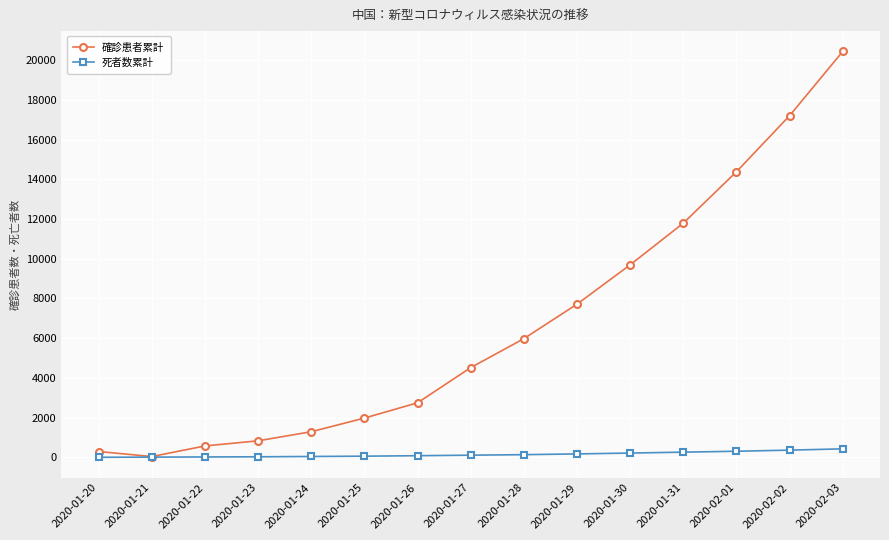

What is the greatest value displayed?

20438